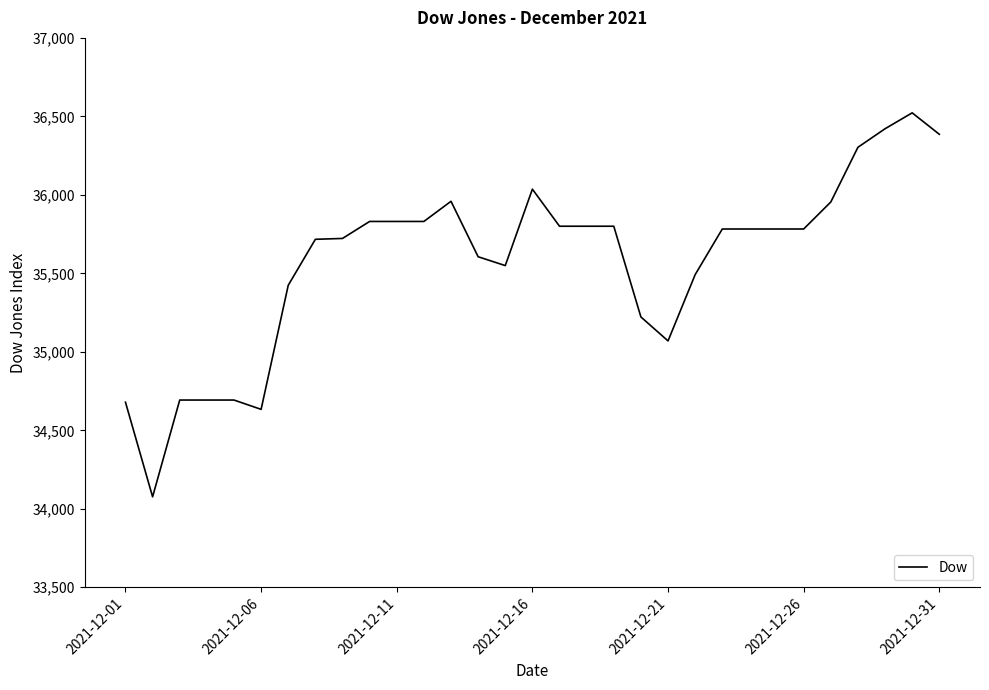

What is the maximum value shown in the chart?

36522.5